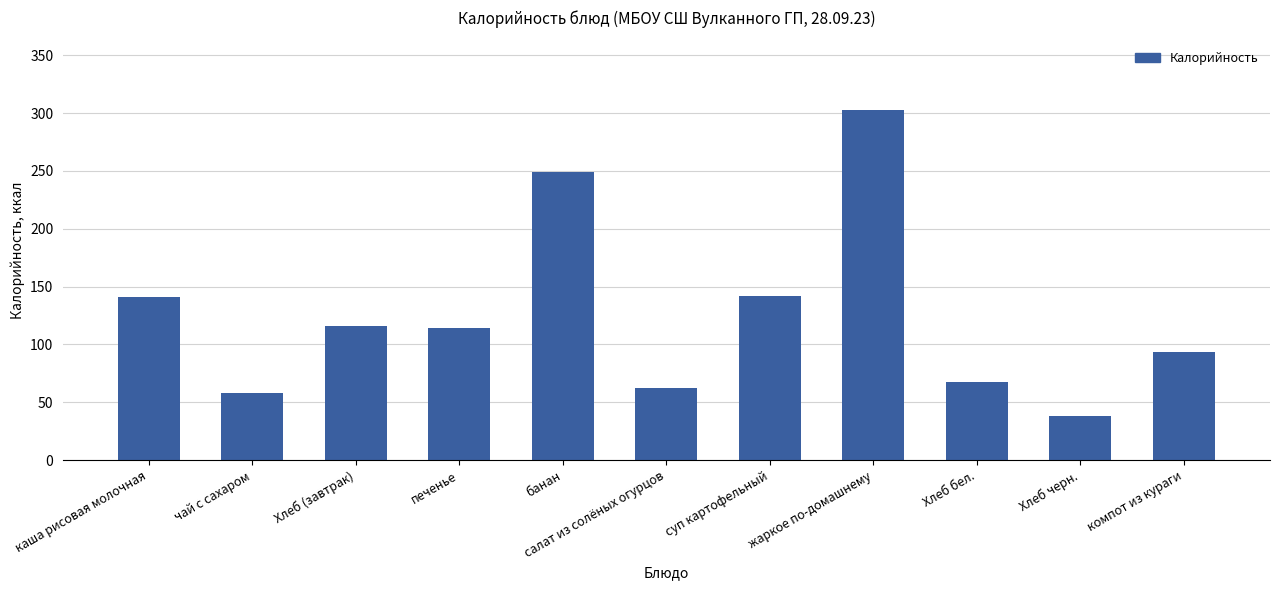

What is the approximate value at печенье?

114.5